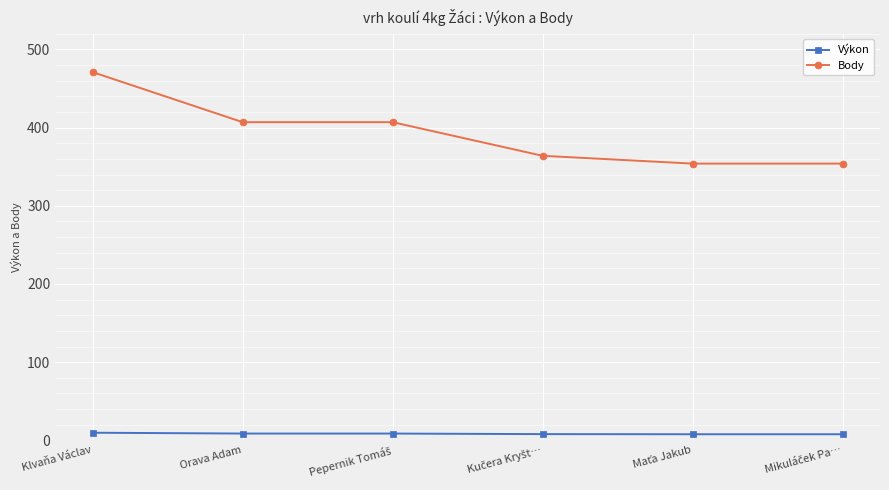

List the series in order of their peak value, lowest first.

Výkon, Body